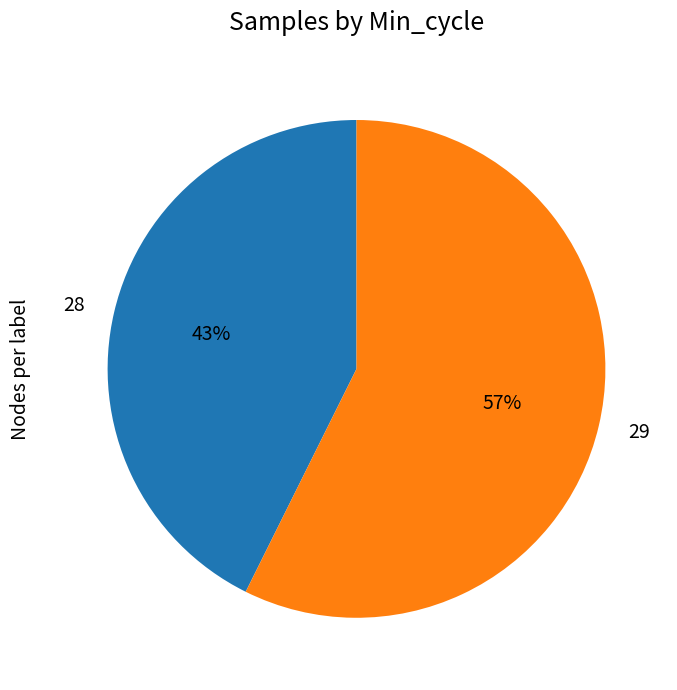

Which has a higher value, 29 or 28?

29